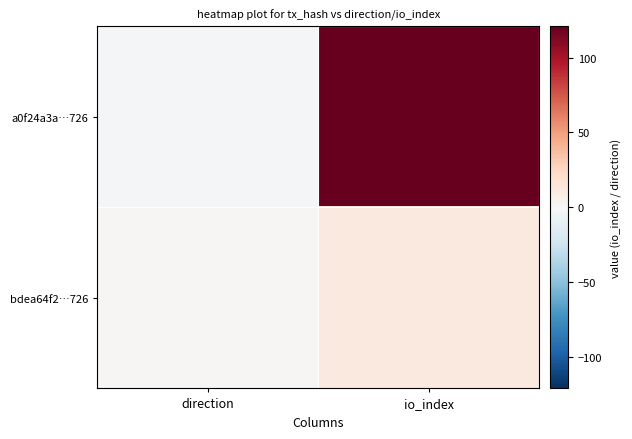

Between io_index and direction, which is larger?

io_index